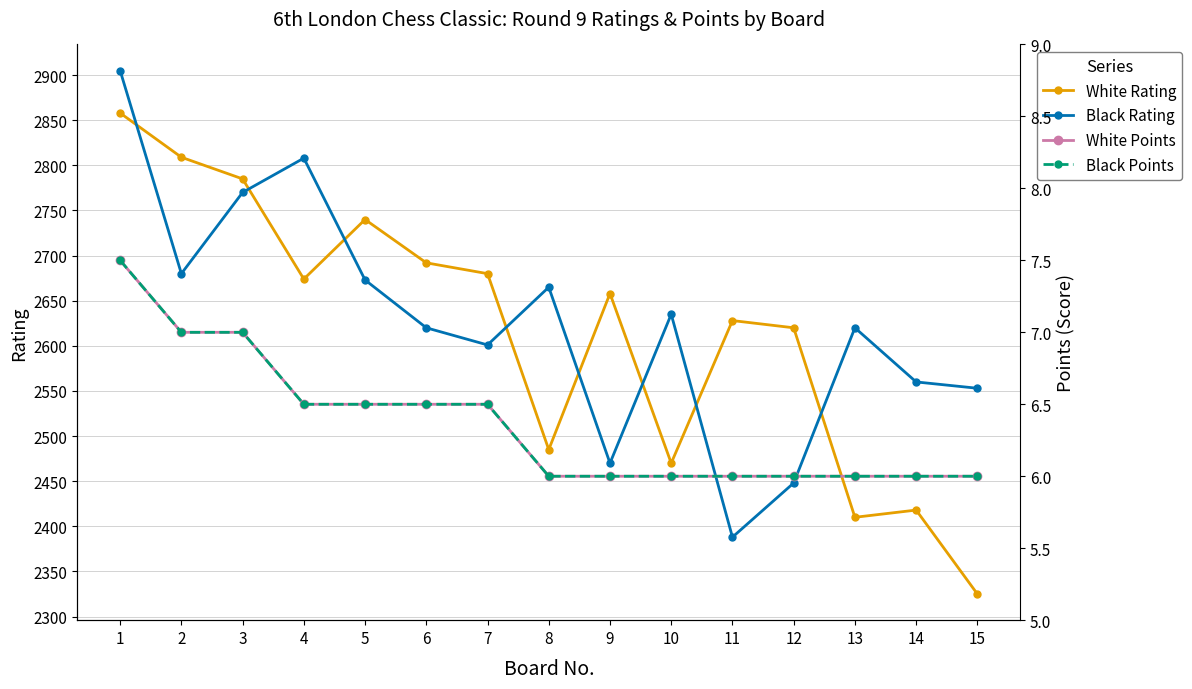

True or false: Black Rating has a value of 2770.0 at 3.

True